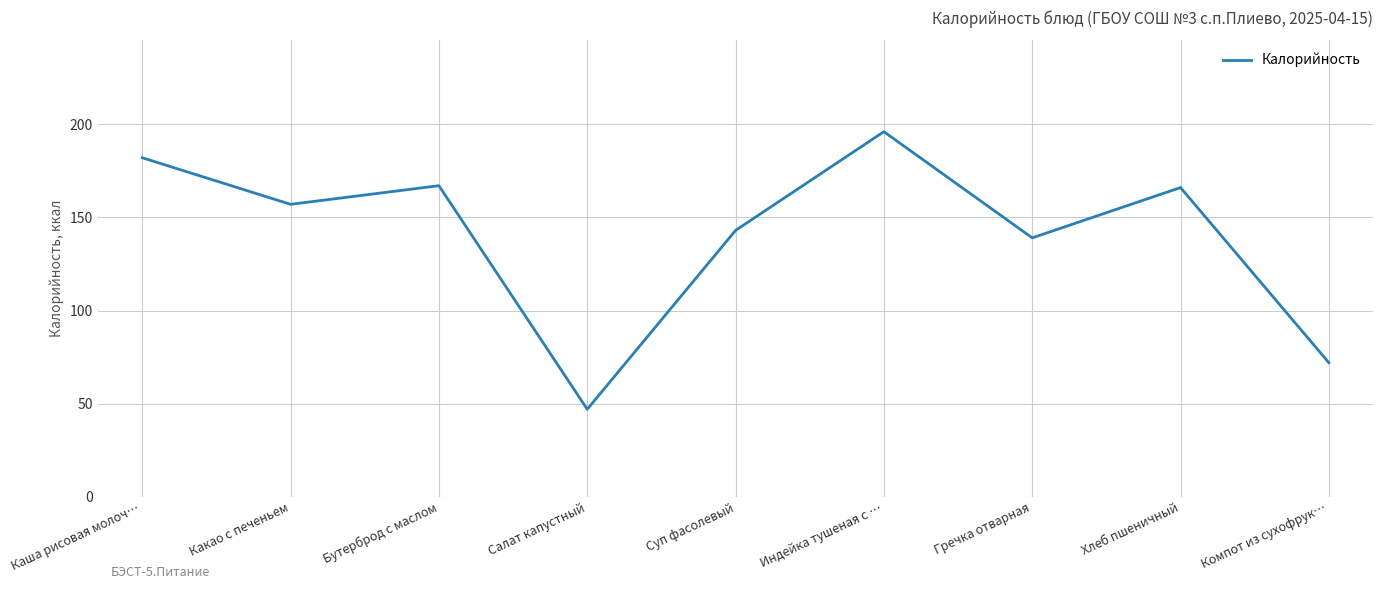

Read the value at Компот из сухофрук….

72